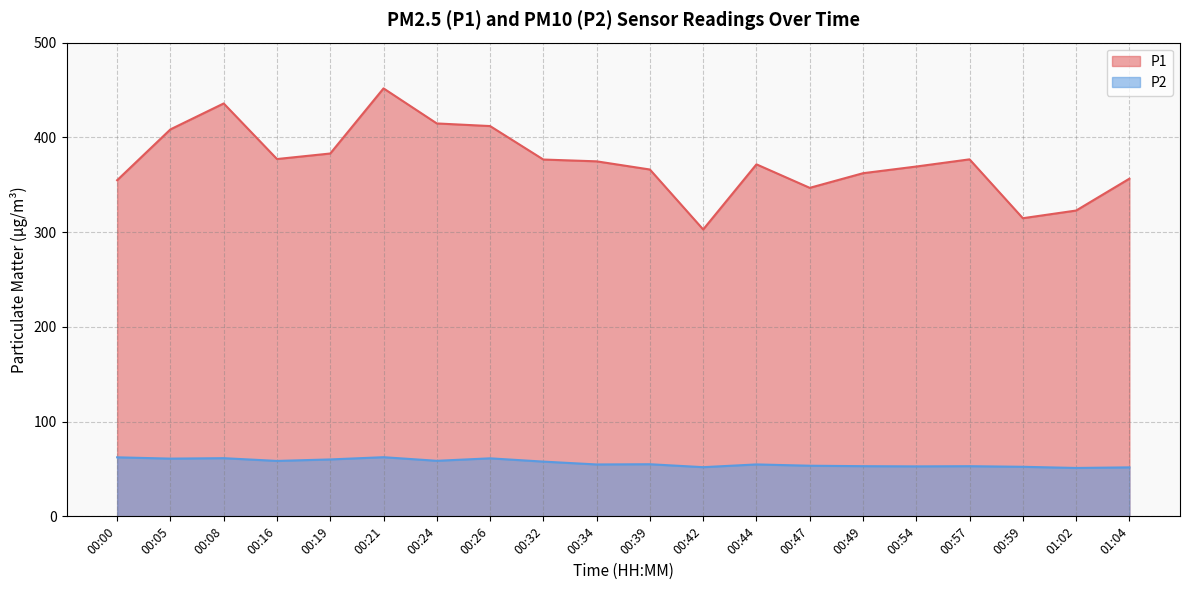

List the series in order of their overall mean, highest first.

P1, P2